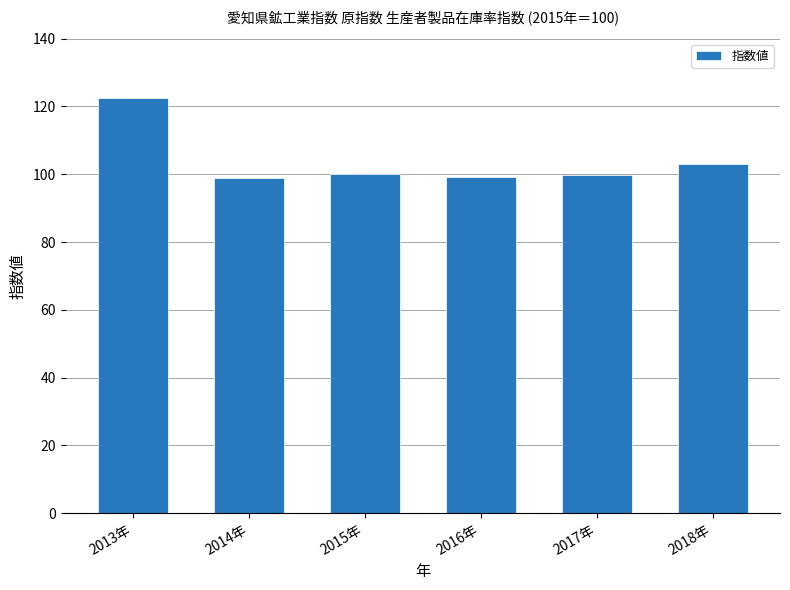

How many bars are there in total?

6